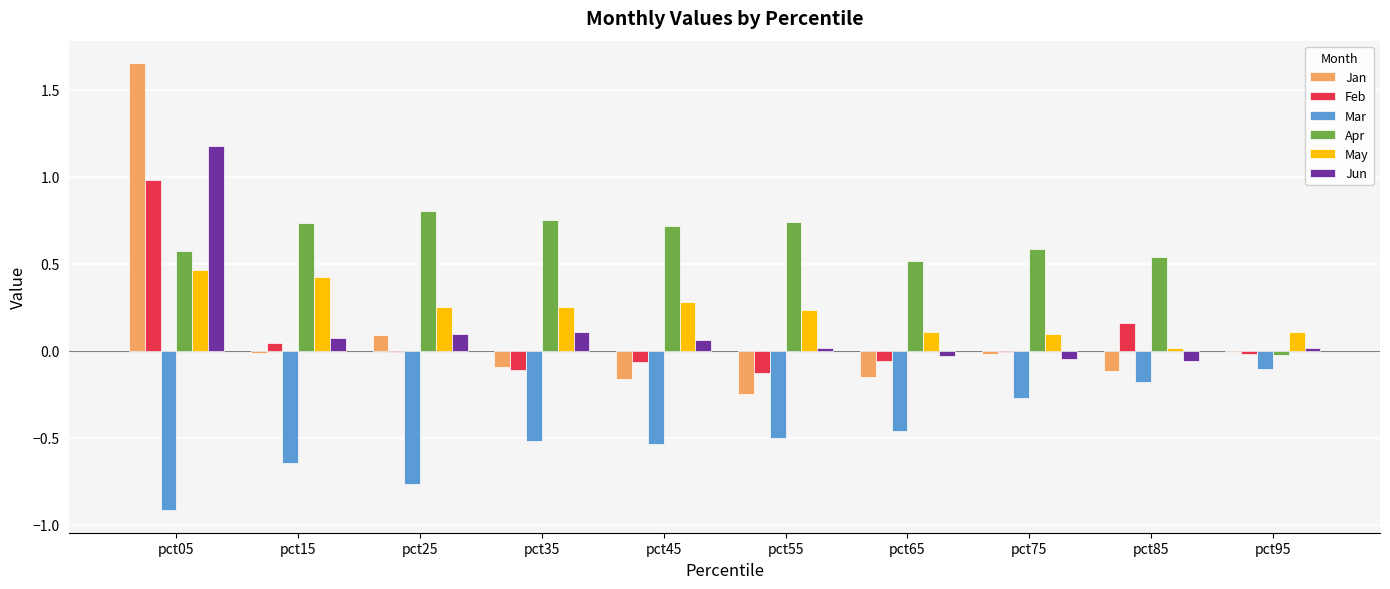

True or false: Jan has a value of 0.0 at pct25.

False